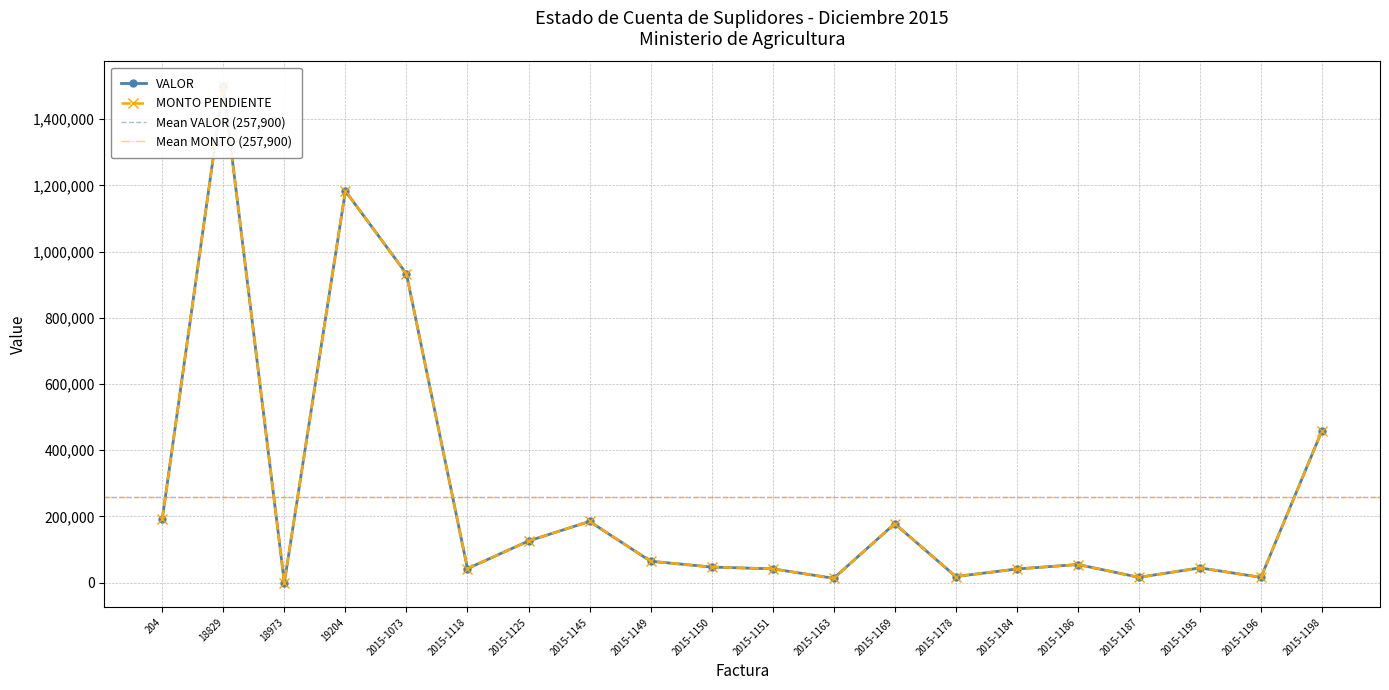

Between 2015-1184 and 2015-1196, which series saw the biggest shift?

VALOR